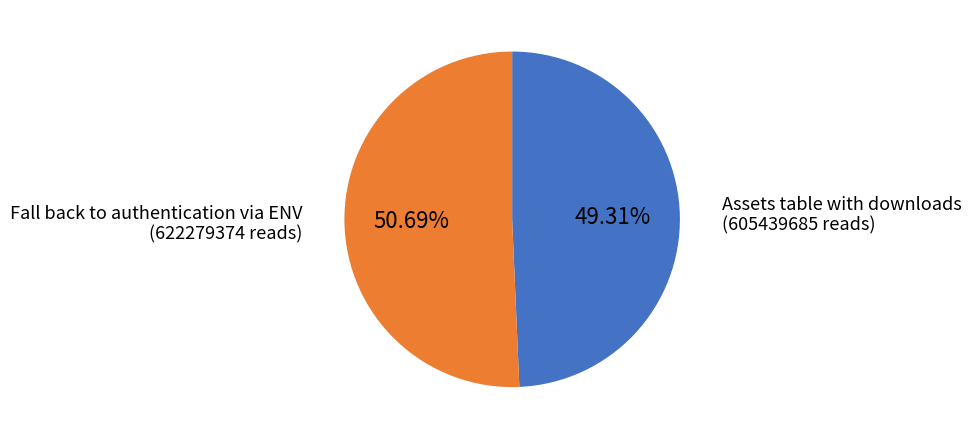

How many slices are in this pie chart?

2